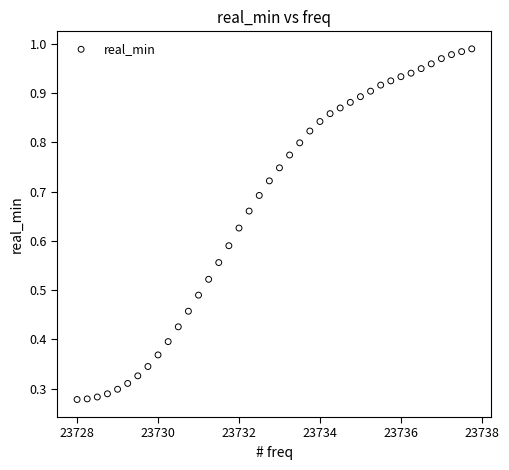

What is the range of X values (max minus min)?

9.8